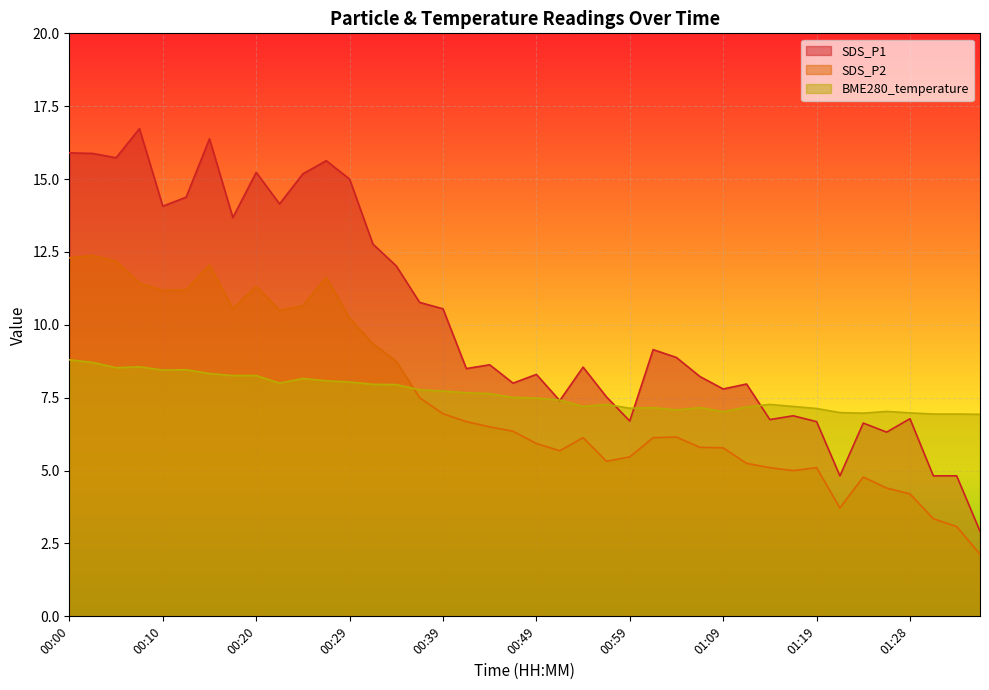

At 00:59, list the series in order from largest to smallest.

BME280_temperature, SDS_P1, SDS_P2